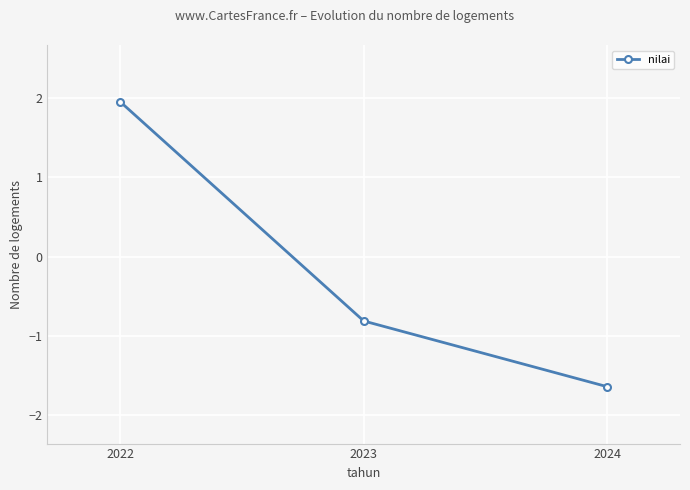

Reading right to left, what are all the values shown in this chart?

2024=-1.6	2023=-0.8	2022=2.0